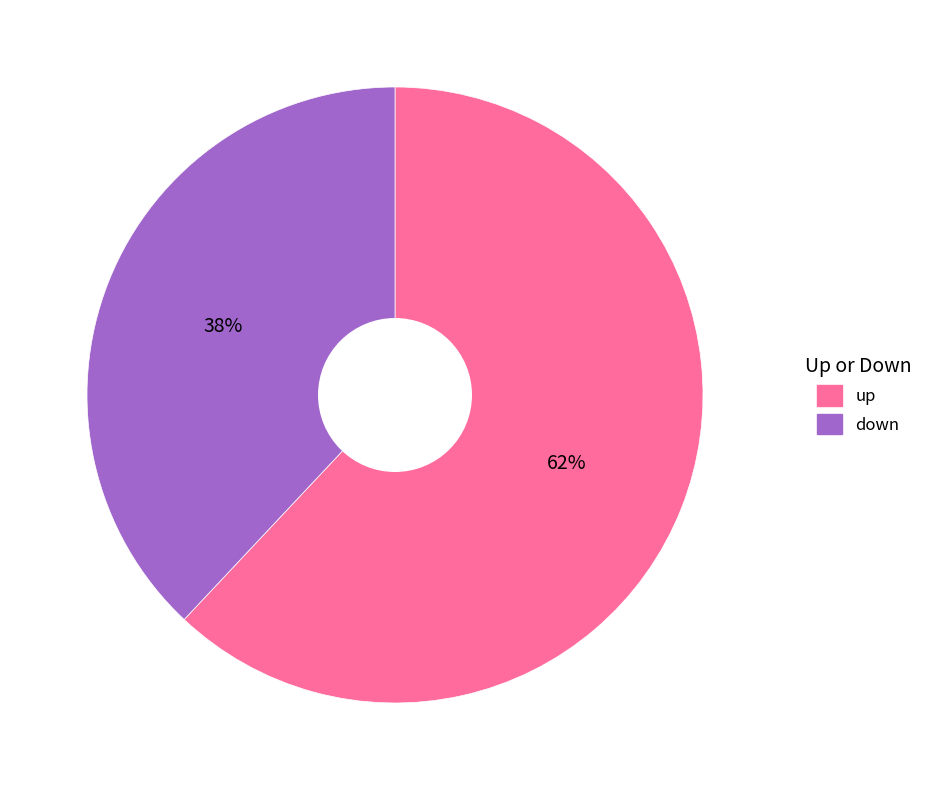

What percentage is the up slice, to the nearest percent?

62%